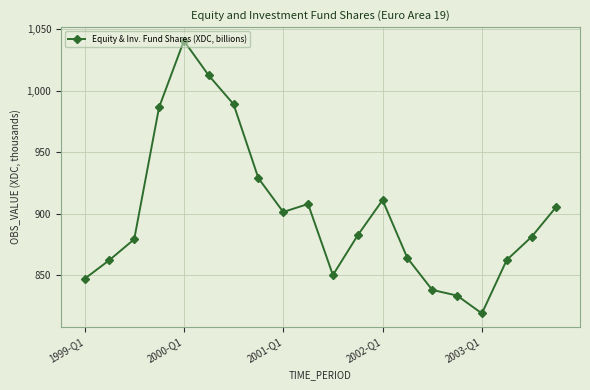

What is the maximum value shown in the chart?

1040.4